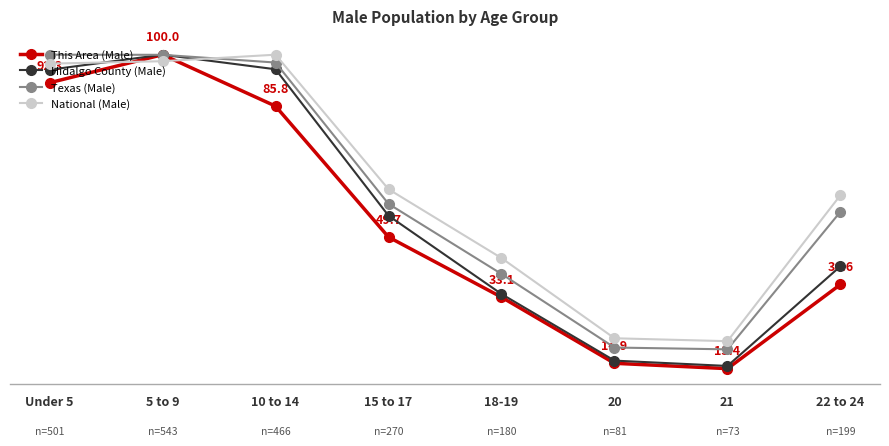

Which series has the largest total across all categories?

National (Male)